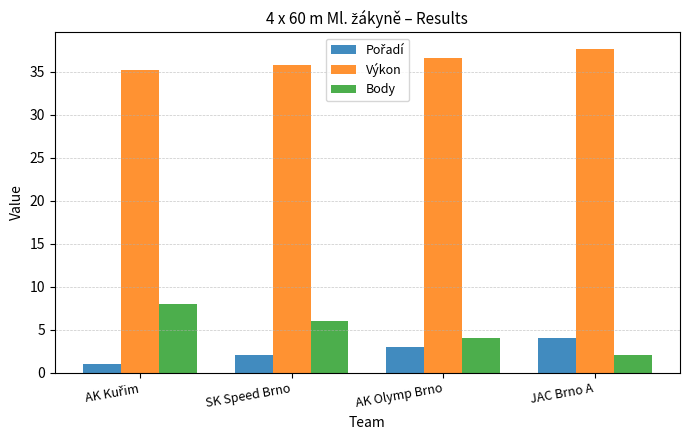

Which series has the largest total across all categories?

Výkon